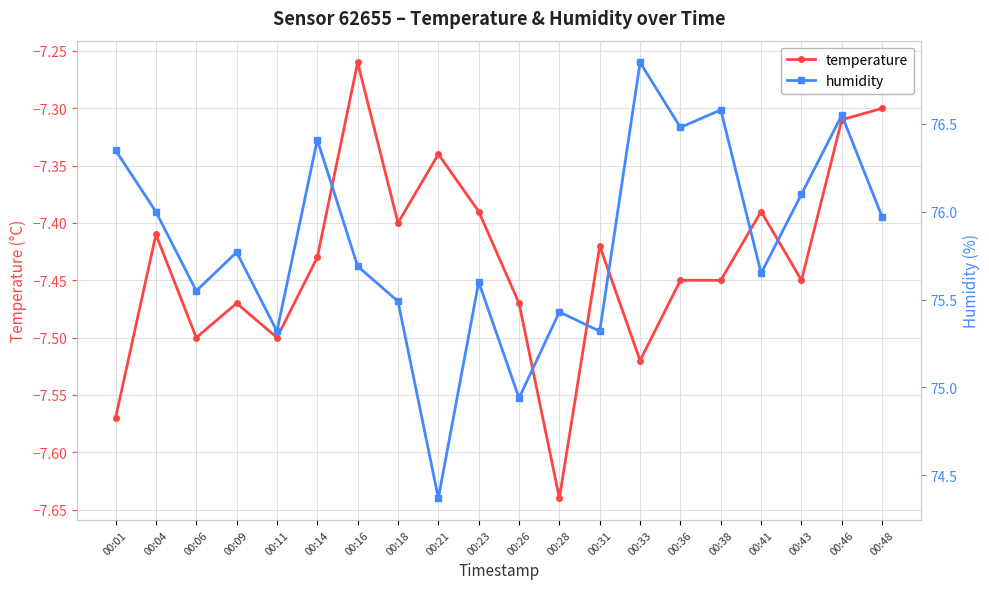

What is the difference between the humidity values at 00:04 and 00:09?

0.2